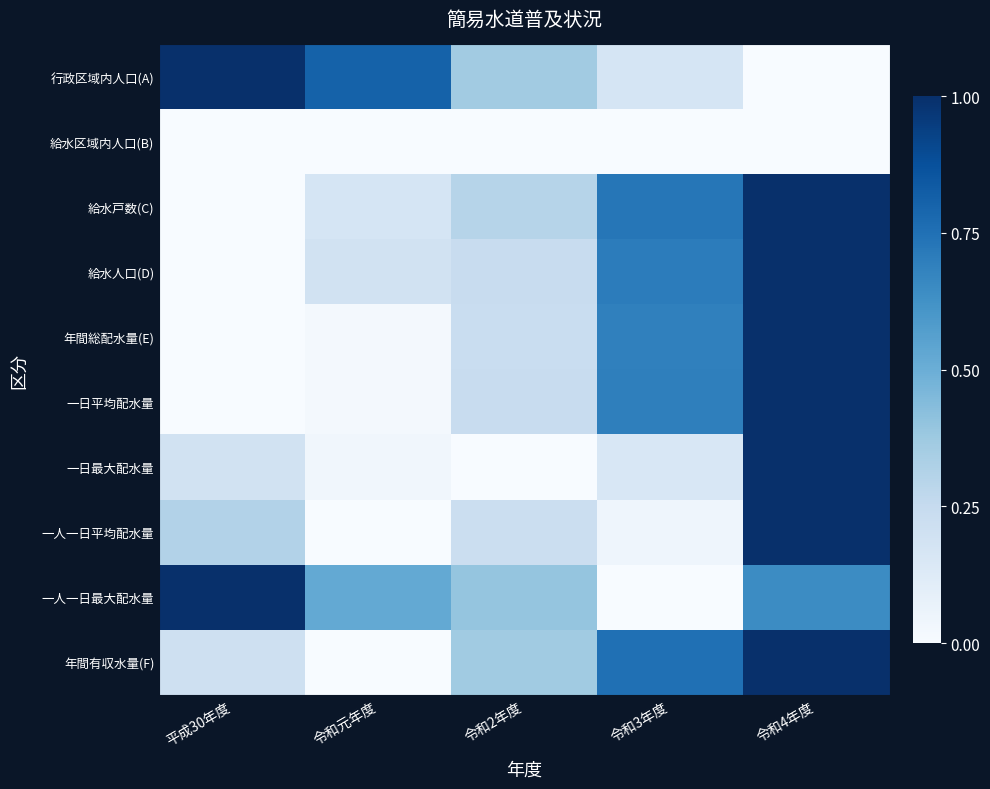

Reading left to right, list all the values displayed in this chart.

行政区域内人口(A): 平成30年度=1.0	令和元年度=0.8	令和2年度=0.4	令和3年度=0.2	令和4年度=0.0
給水区域内人口(B): 平成30年度=0.0	令和元年度=0.0	令和2年度=0.0	令和3年度=0.0	令和4年度=0.0
給水戸数(C): 平成30年度=0.0	令和元年度=0.2	令和2年度=0.3	令和3年度=0.7	令和4年度=1.0
給水人口(D): 平成30年度=0.0	令和元年度=0.2	令和2年度=0.2	令和3年度=0.7	令和4年度=1.0
年間総配水量(E): 平成30年度=0.0	令和元年度=0.0	令和2年度=0.2	令和3年度=0.7	令和4年度=1.0
一日平均配水量: 平成30年度=0.0	令和元年度=0.0	令和2年度=0.2	令和3年度=0.7	令和4年度=1.0
一日最大配水量: 平成30年度=0.2	令和元年度=0.0	令和2年度=0.0	令和3年度=0.2	令和4年度=1.0
一人一日平均配水量: 平成30年度=0.3	令和元年度=0.0	令和2年度=0.2	令和3年度=0.0	令和4年度=1.0
一人一日最大配水量: 平成30年度=1.0	令和元年度=0.5	令和2年度=0.4	令和3年度=0.0	令和4年度=0.6
年間有収水量(F): 平成30年度=0.2	令和元年度=0.0	令和2年度=0.4	令和3年度=0.8	令和4年度=1.0